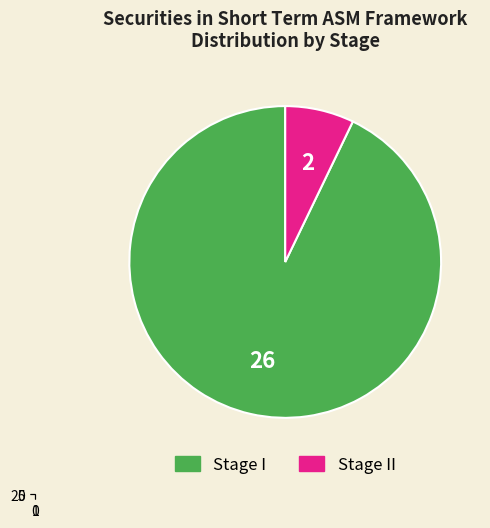

How many slices are in this pie chart?

2